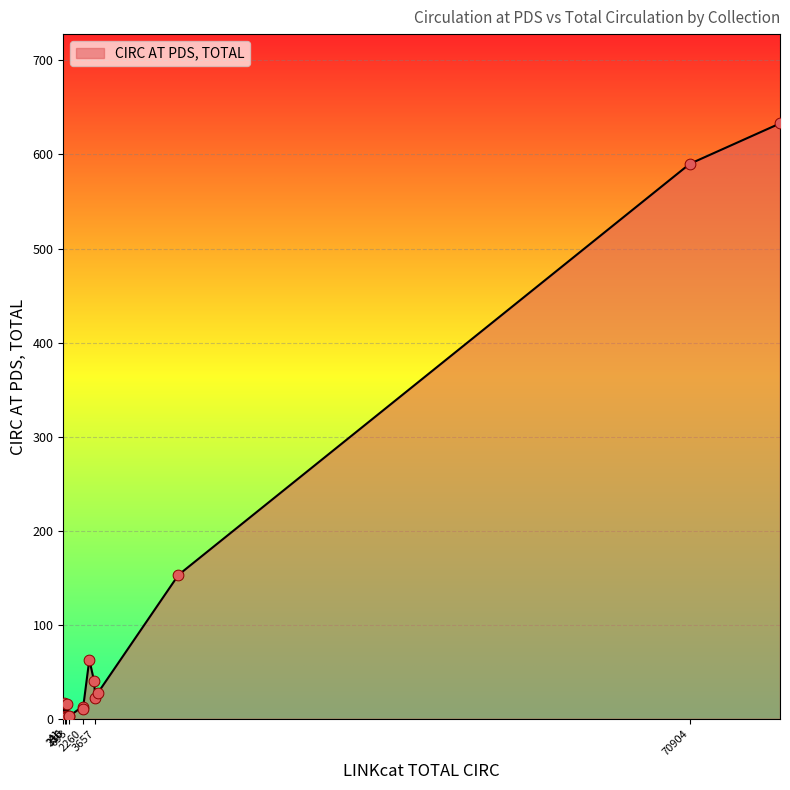

What is the difference between the maximum and minimum values?

632